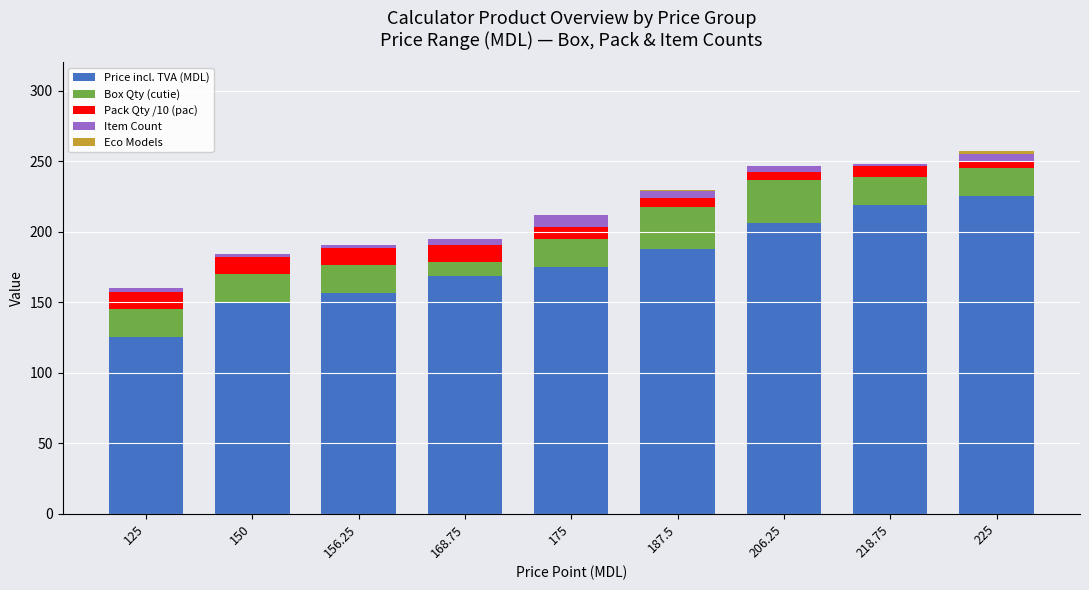

What is the highest value of the Price incl. TVA (MDL) series?

225.0